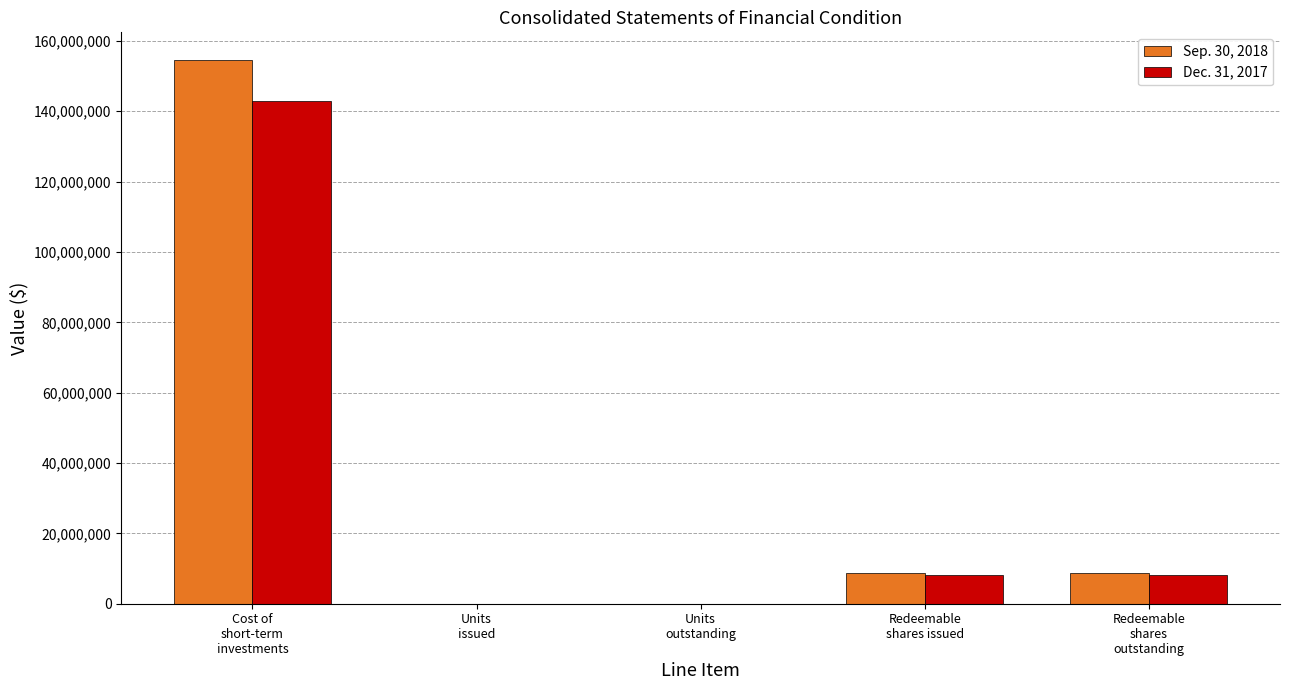

Where does the Sep. 30, 2018 series first go above 8800000?

Cost of
short-term
investments